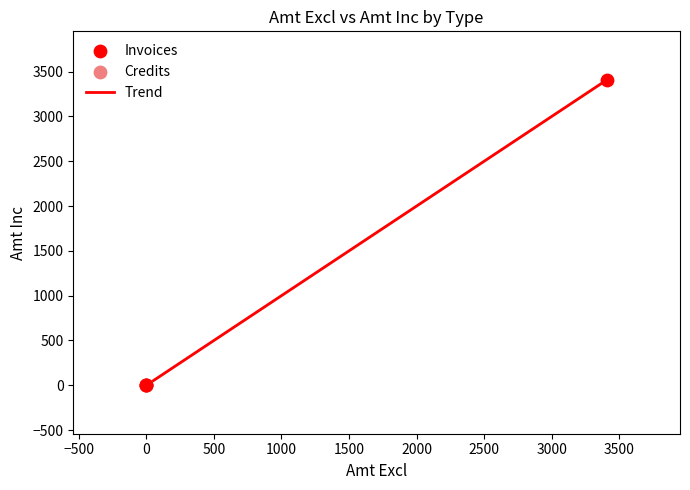

What is the maximum value shown in the chart?

3408.6